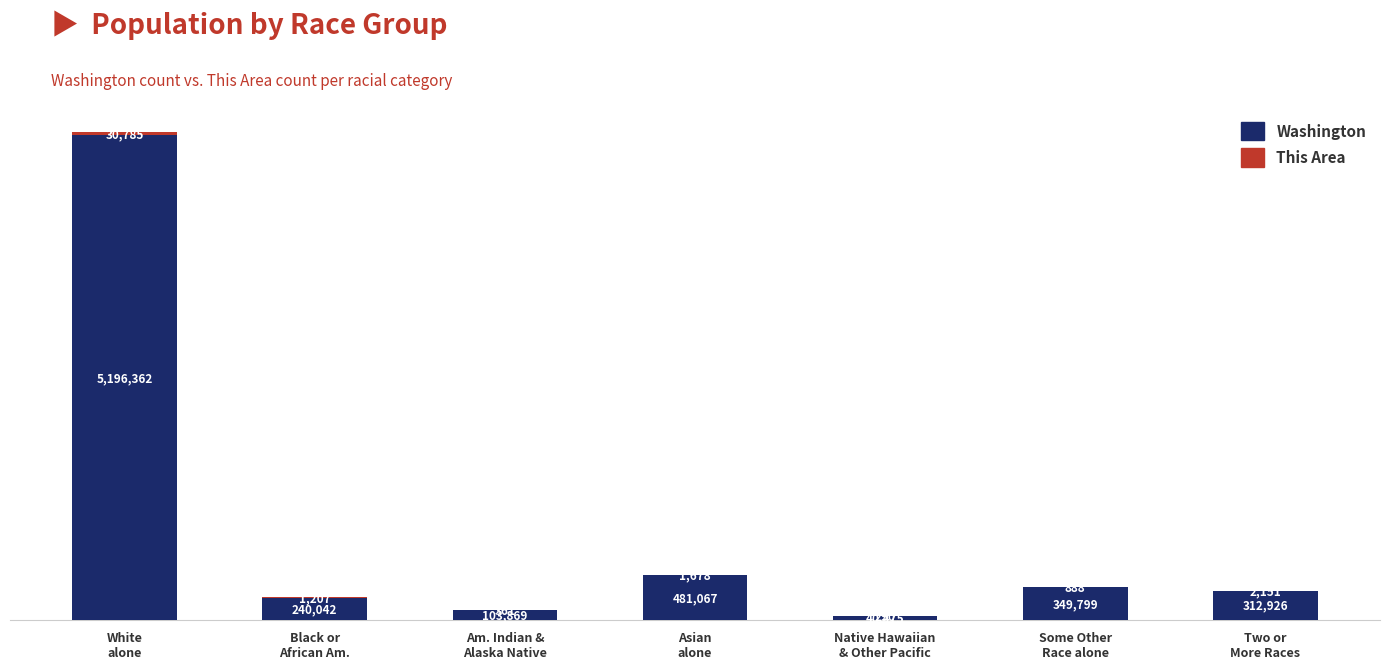

Are the bars horizontal?

No